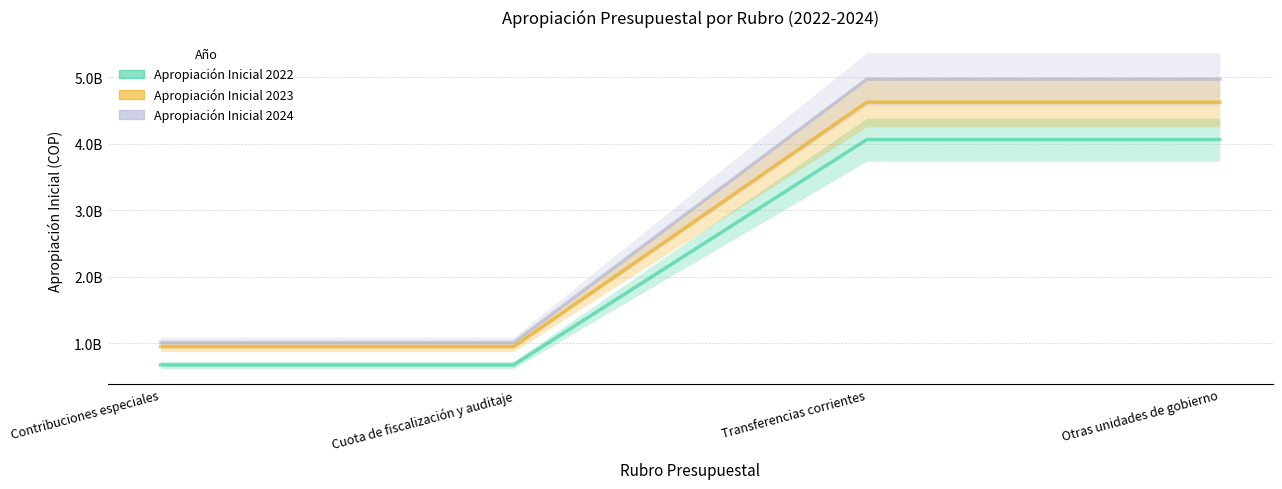

What is the value of the Apropiación Inicial 2022 point at the 3rd from the left?

4060747357